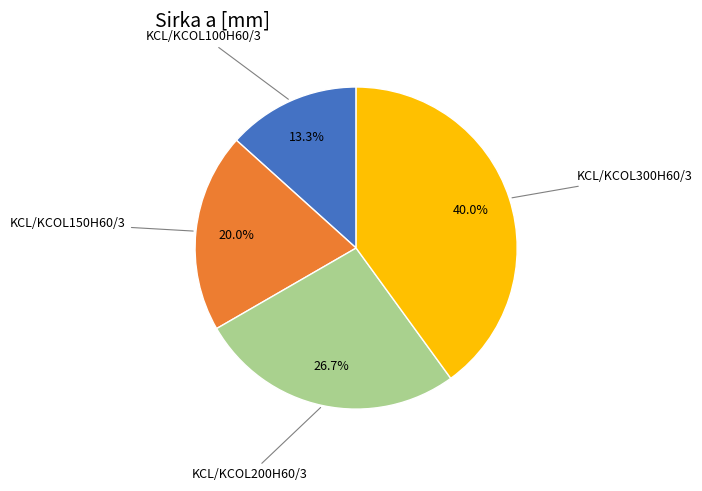

Approximately how many times larger is the value at KCL/KCOL200H60/3 compared to KCL/KCOL150H60/3?

1.3